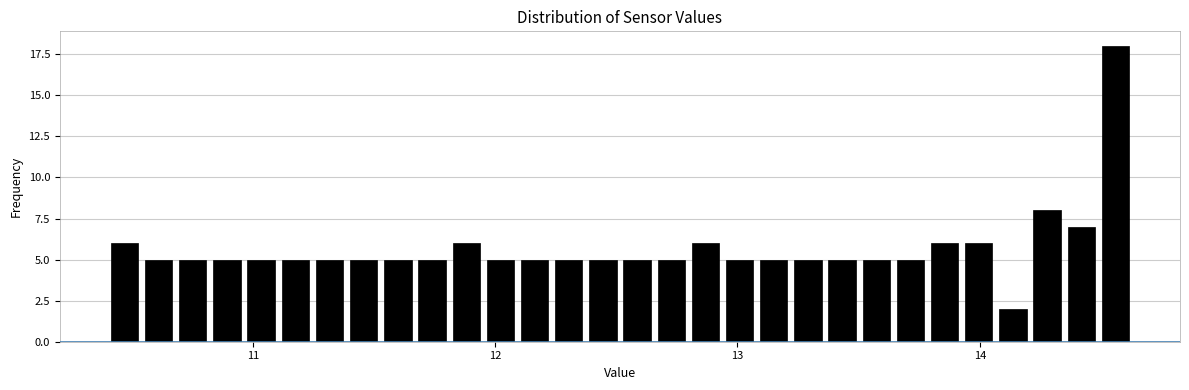

Around what value on the x-axis is the tallest bar? Give the approximate position of its centre, as read against the axis.

14.6